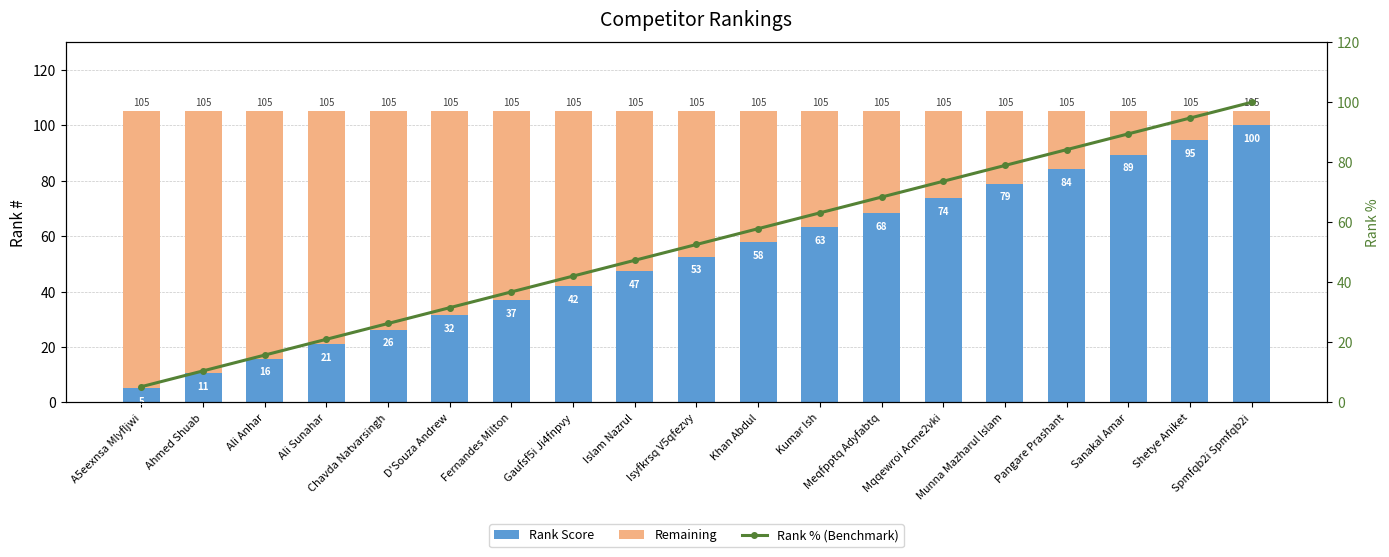

The value of Remaining at Sanakal Amar is 25.1. True or false?

False